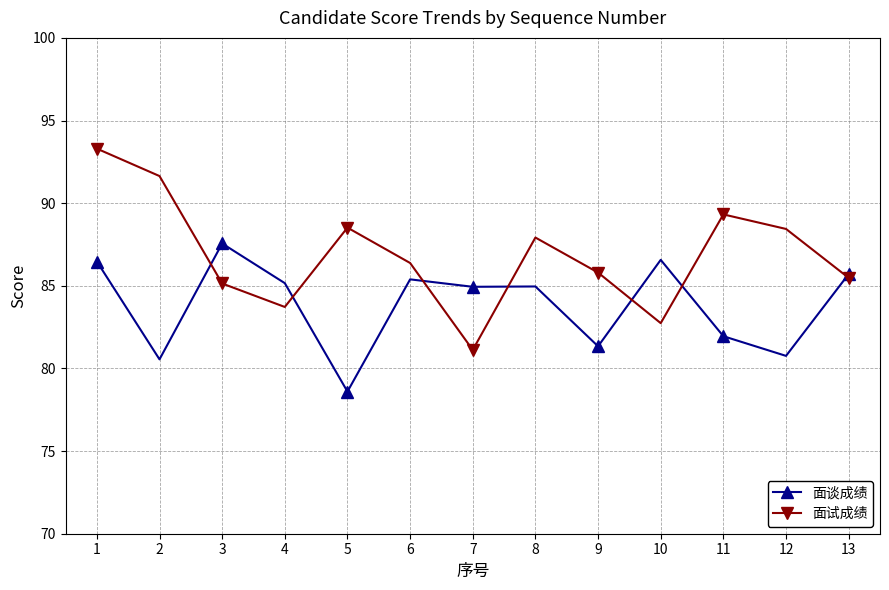

What is the difference between the maximum and second lowest values in the 面谈成绩 series?

7.0